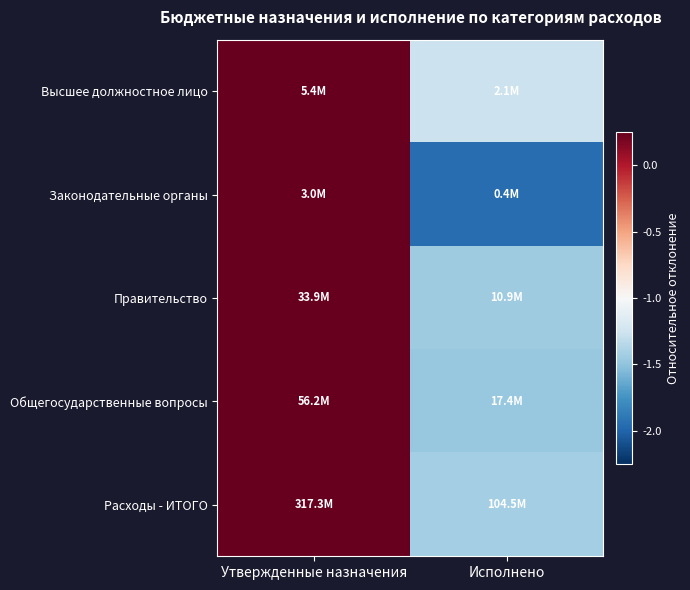

Which has a higher value, Утвержденные назначения or Исполнено?

Утвержденные назначения